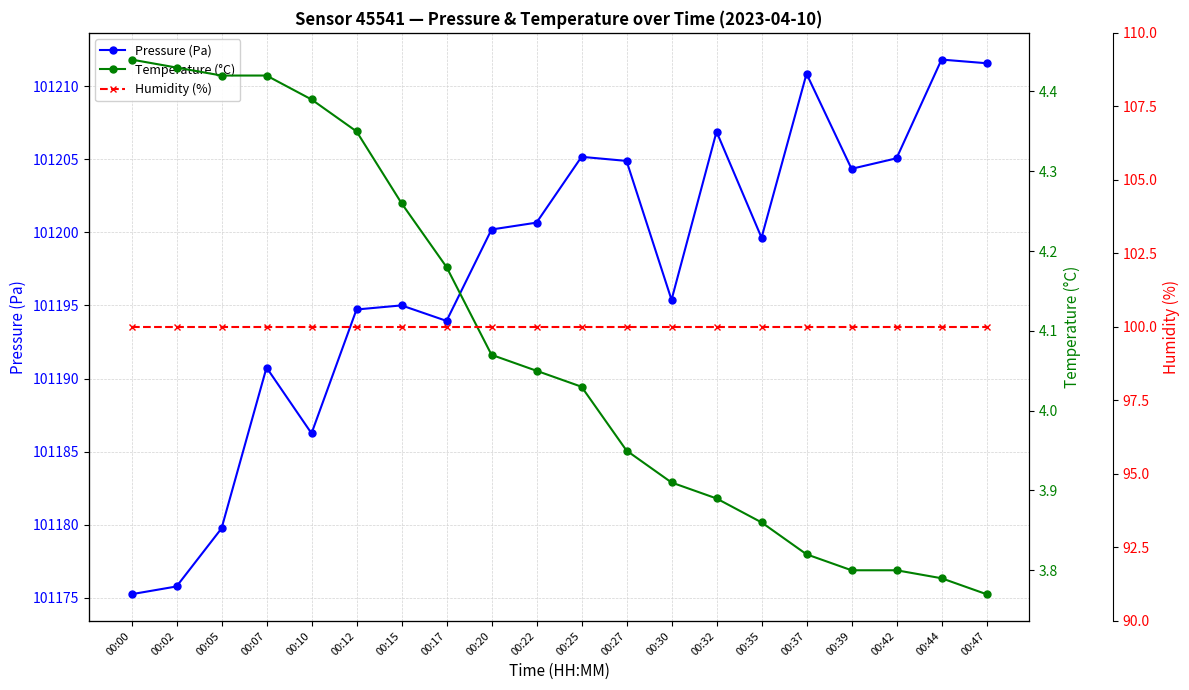

What is the sum of the Temperature (°C) values at 00:39 and 00:44?

7.6